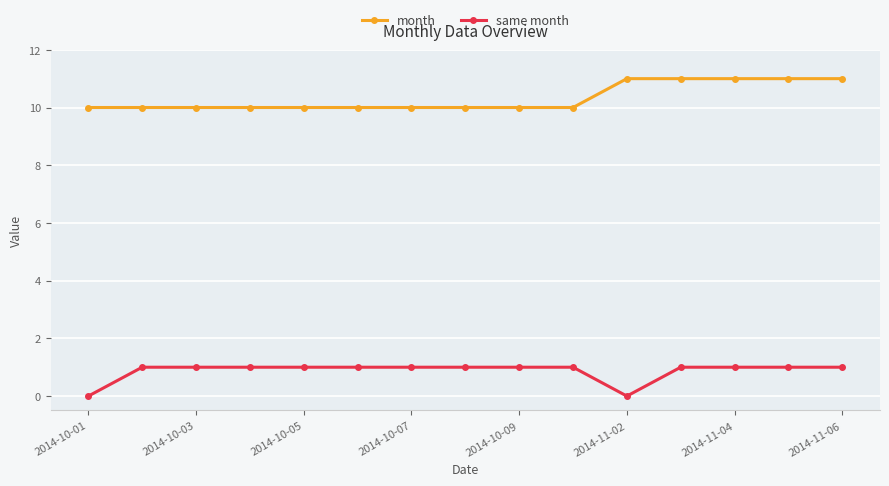

True or false: month and same month intersect in this chart.

False